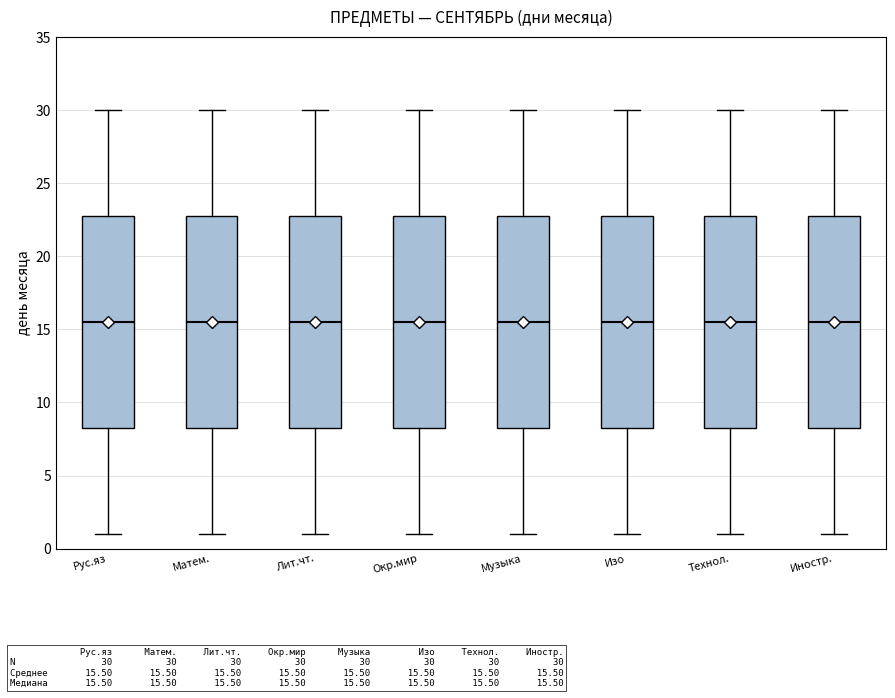

Reading left to right, transcribe this box plot: for each box, give where its median line is, the range the box spans, and where its two whiskers end, as read against the y-axis. The values are not printed on the chart, so give them approximately, as read against the axis.

Рус.яз: median 15.5, box 8.5 to 23.0, whiskers 1.0 to 30.0
Матем.: median 15.5, box 8.5 to 23.0, whiskers 1.0 to 30.0
Лит.чт.: median 15.5, box 8.5 to 23.0, whiskers 1.0 to 30.0
Окр.мир: median 15.5, box 8.5 to 23.0, whiskers 1.0 to 30.0
Музыка: median 15.5, box 8.5 to 23.0, whiskers 1.0 to 30.0
Изо: median 15.5, box 8.5 to 23.0, whiskers 1.0 to 30.0
Технол.: median 15.5, box 8.5 to 23.0, whiskers 1.0 to 30.0
Иностр.: median 15.5, box 8.5 to 23.0, whiskers 1.0 to 30.0